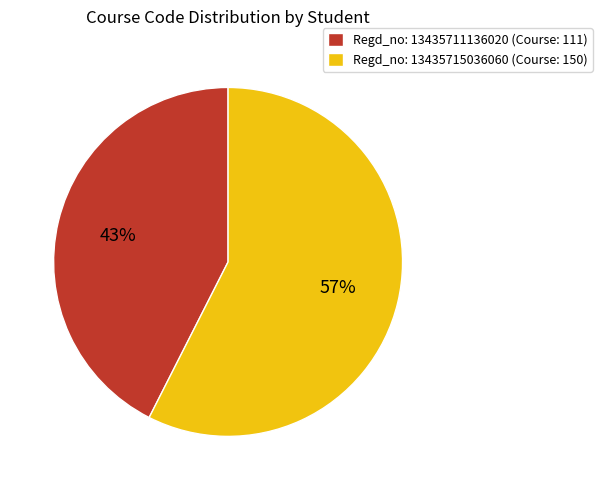

Is Regd_no: 13435711136020 (Course: 111) the majority of the pie?

No